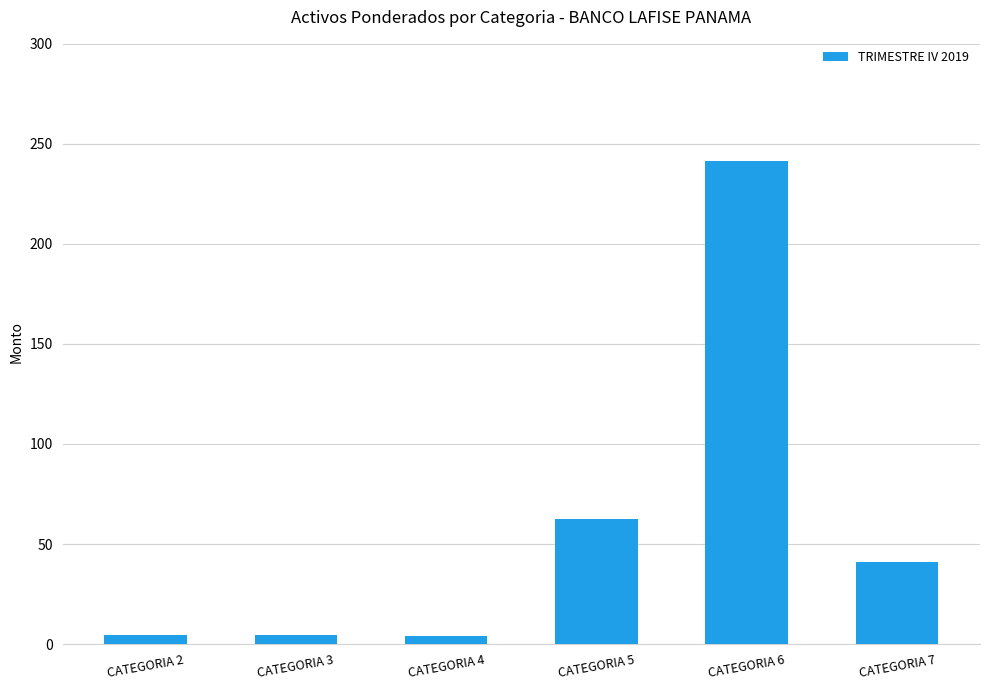

Between CATEGORIA 6 and CATEGORIA 2, which is larger?

CATEGORIA 6